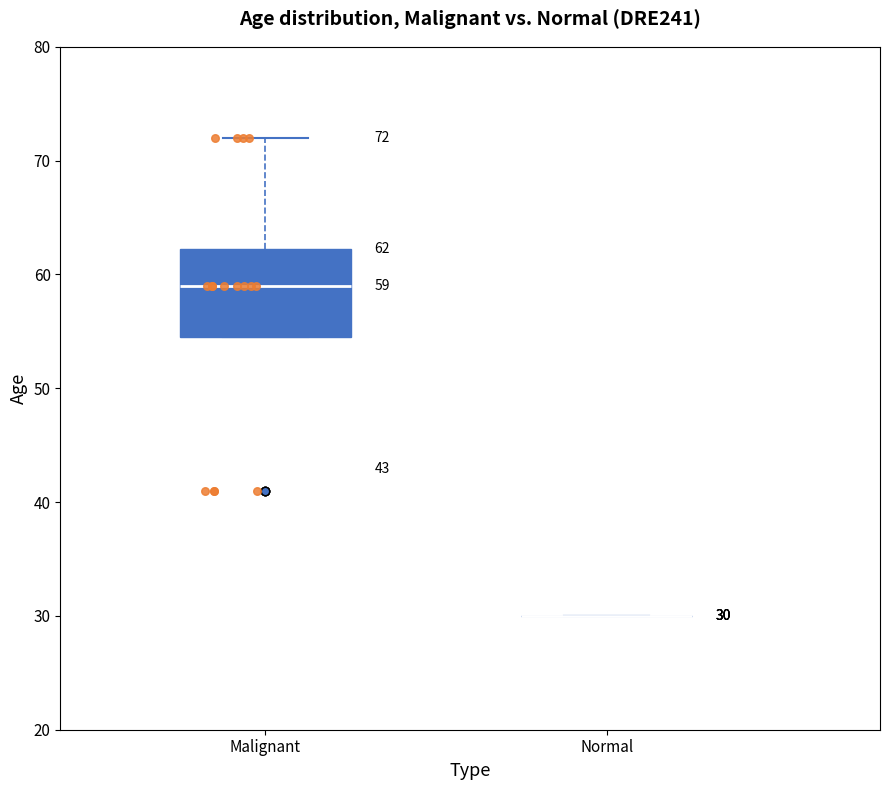

Comparing the boxes themselves (not the whiskers), which one is the tallest?

Malignant